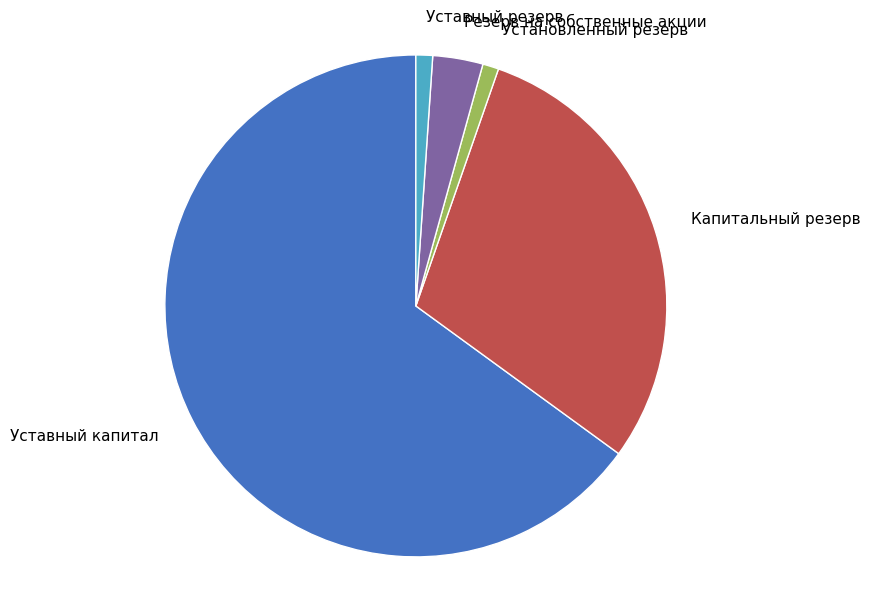

Is the sum of Уставный резерв and Уставный капитал greater than half?

Yes